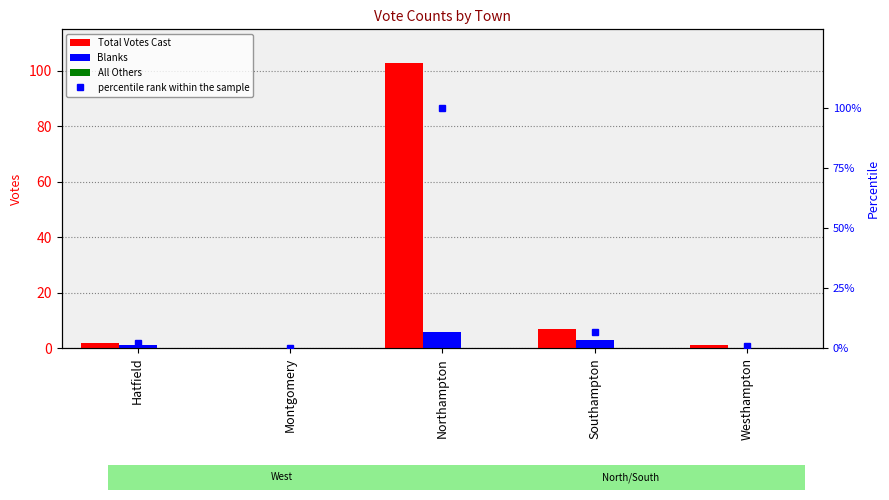

Reading left to right, extract all data points from this chart.

Total Votes Cast: Hatfield=2.0	Montgomery=0.0	Northampton=103.0	Southampton=7.0	Westhampton=1.0
Blanks: Hatfield=1.0	Montgomery=0.0	Northampton=6.0	Southampton=3.0	Westhampton=0.0
All Others: Hatfield=0.0	Montgomery=0.0	Northampton=0.0	Southampton=0.0	Westhampton=0.0
percentile rank within the sample: Hatfield=1.9	Montgomery=0.0	Northampton=100.0	Southampton=6.8	Westhampton=1.0